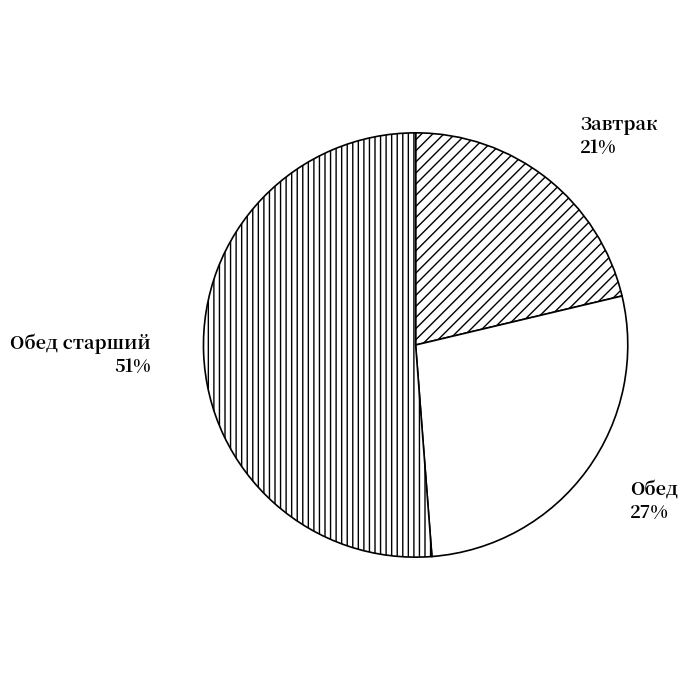

Is it true that Обед is 38% of the pie?

False